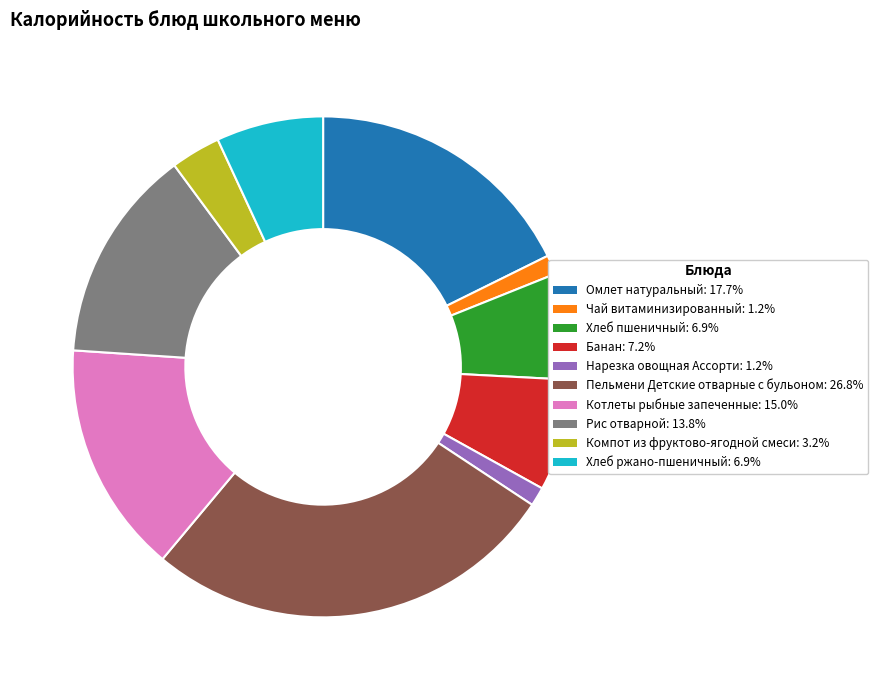

Is the sum of Банан and Пельмени Детские отварные с бульоном greater than half?

No